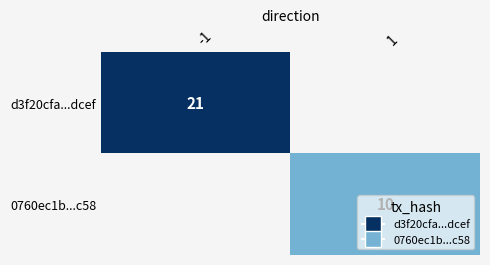

The d3f20cfa...dcef series shows 21 at -1. True or false?

True